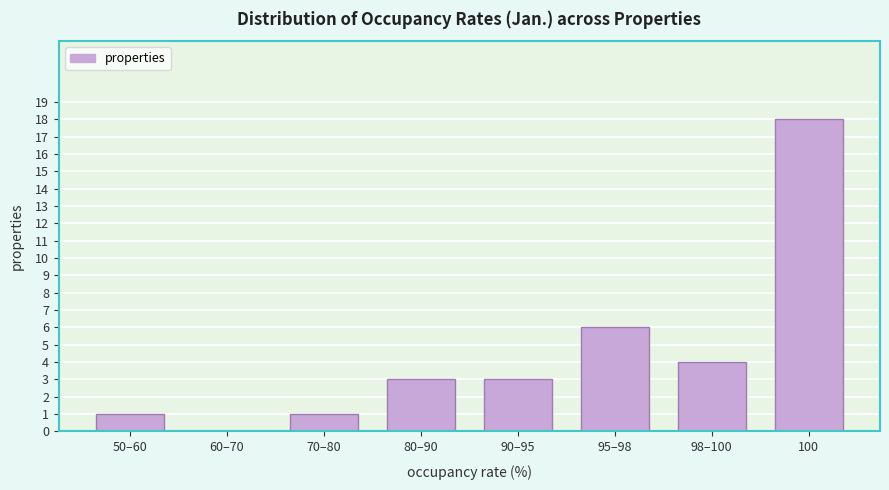

Reading left to right, list all the values displayed in this chart.

50–60=1	60–70=0	70–80=1	80–90=3	90–95=3	95–98=6	98–100=4	100=18